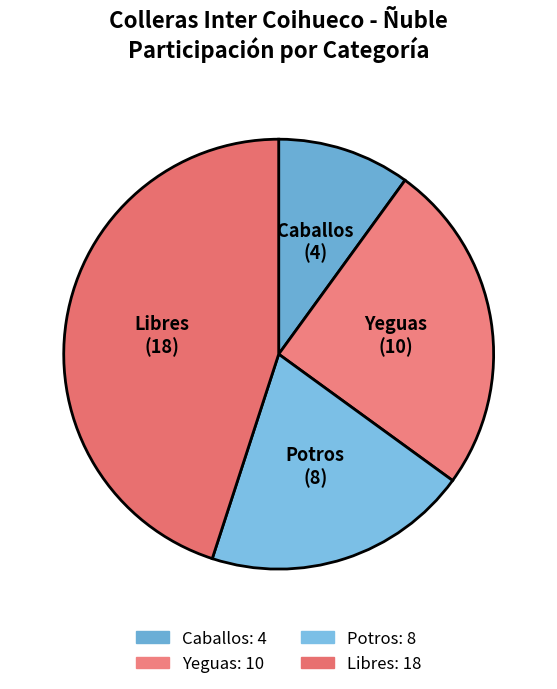

Is the sum of Caballos and Libres greater than half?

Yes